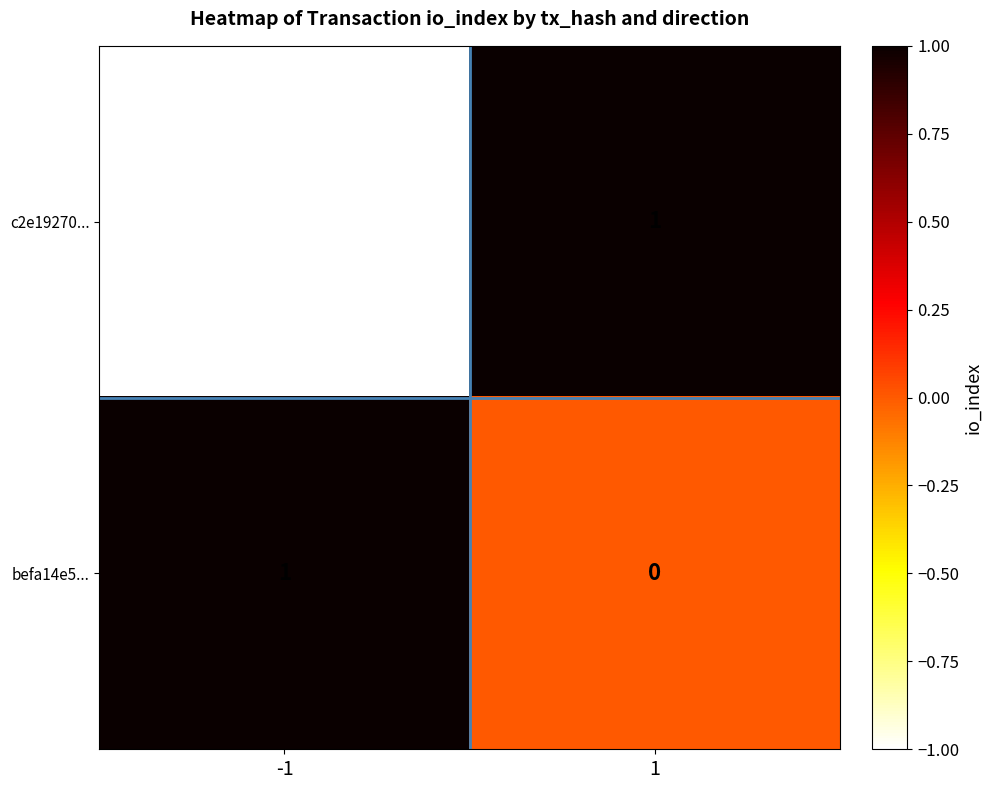

The befa14e5... series shows 0 at 1. True or false?

True